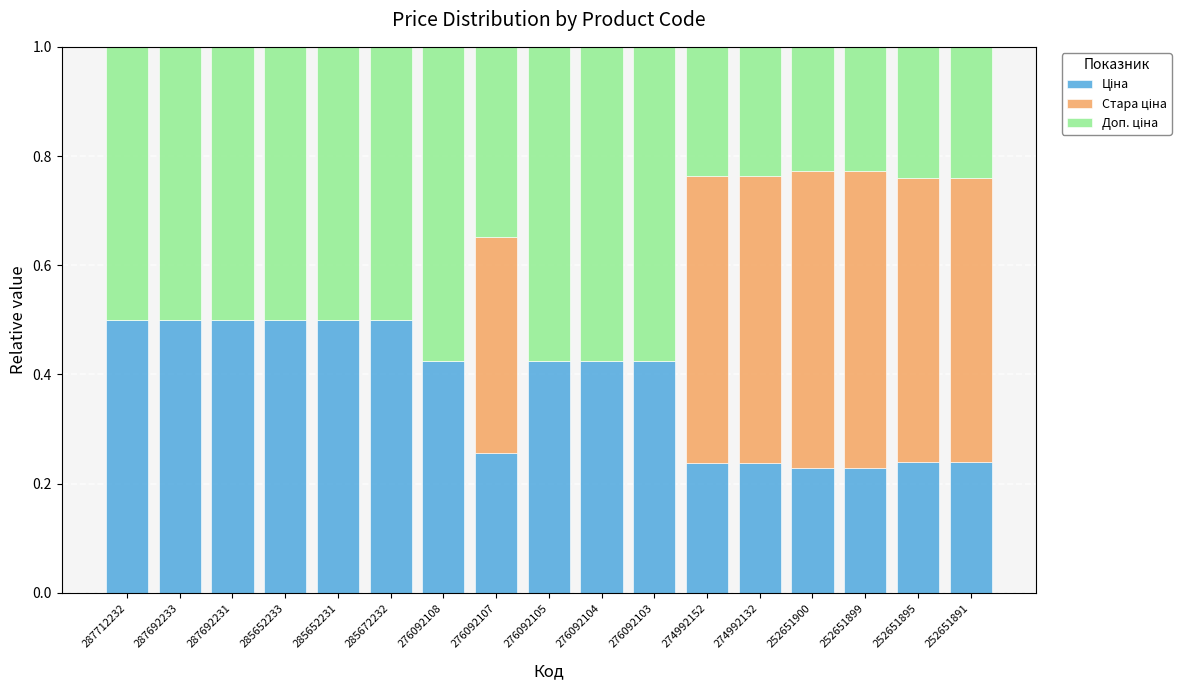

What is the total value across all series at 287692231?

1.0